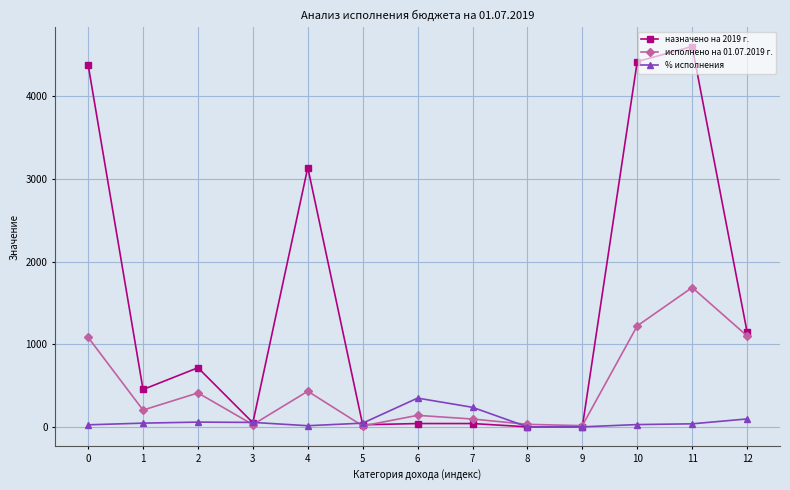

At how many categories does at least one series exceed 282?

8